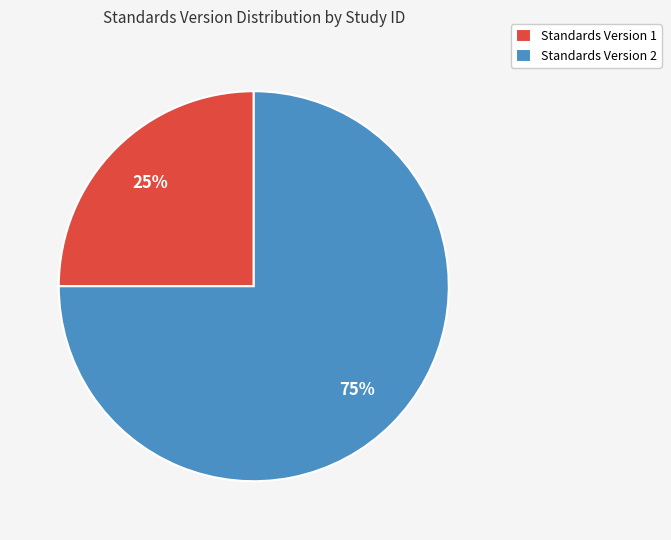

To the nearest percent, what is the average slice percentage?

50%